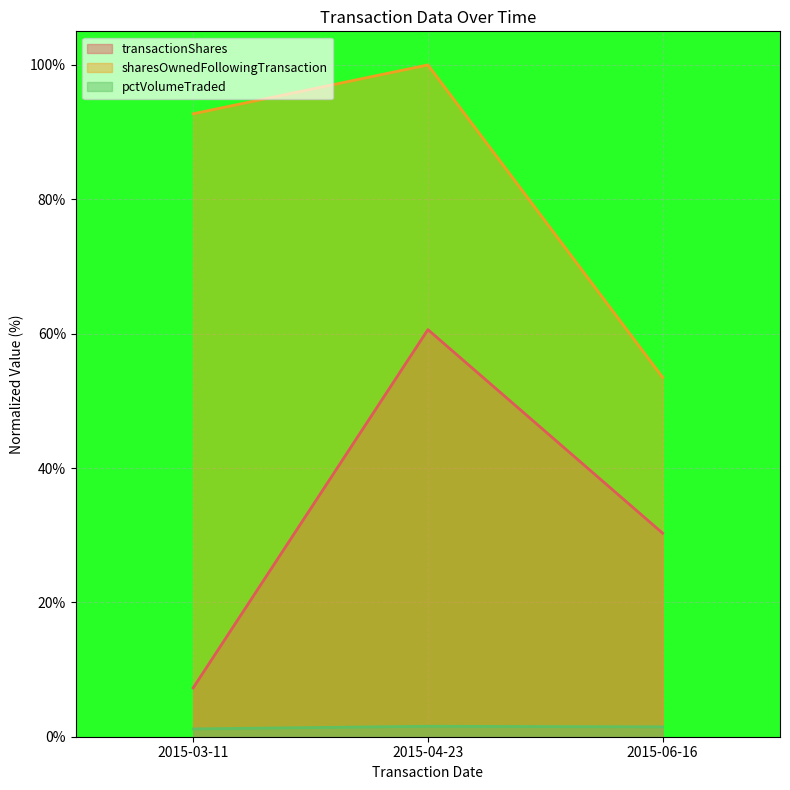

What is the label of the 3rd point from the left?

2015-06-16